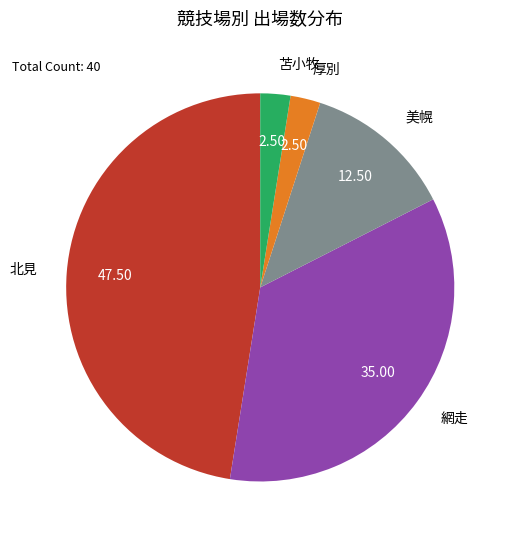

What is the largest slice in the pie chart?

北見